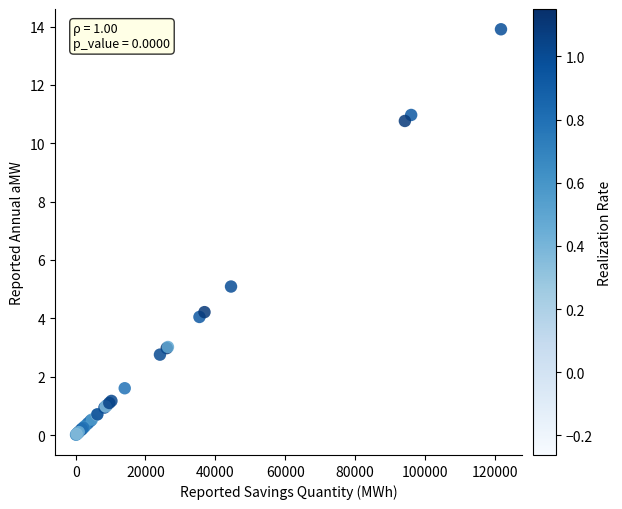

What Y value in the scatter plot is closest to 6?

5.1